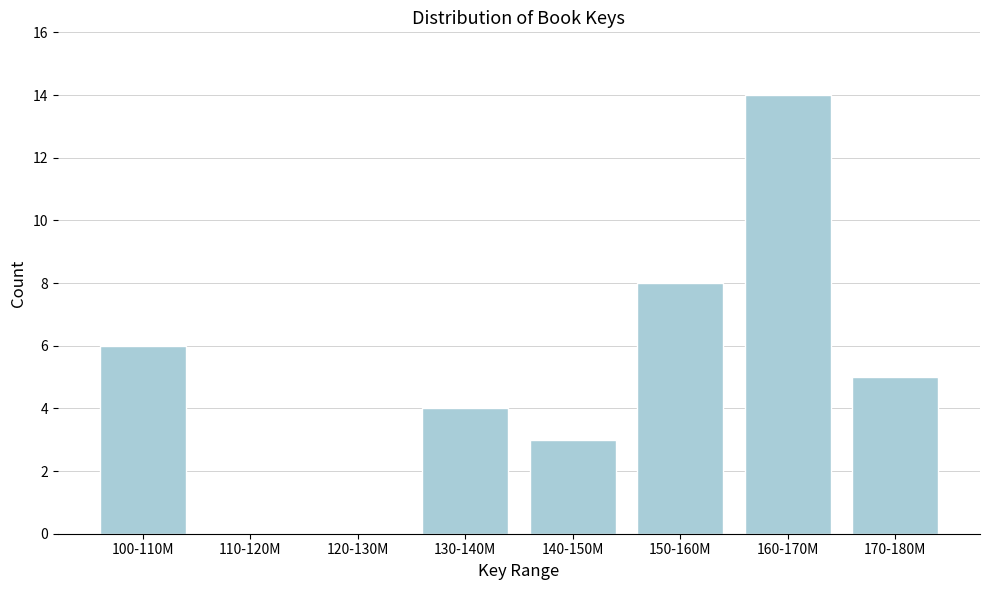

Reading right to left, what are all the values shown in this chart?

170-180M=5	160-170M=14	150-160M=8	140-150M=3	130-140M=4	120-130M=0	110-120M=0	100-110M=6